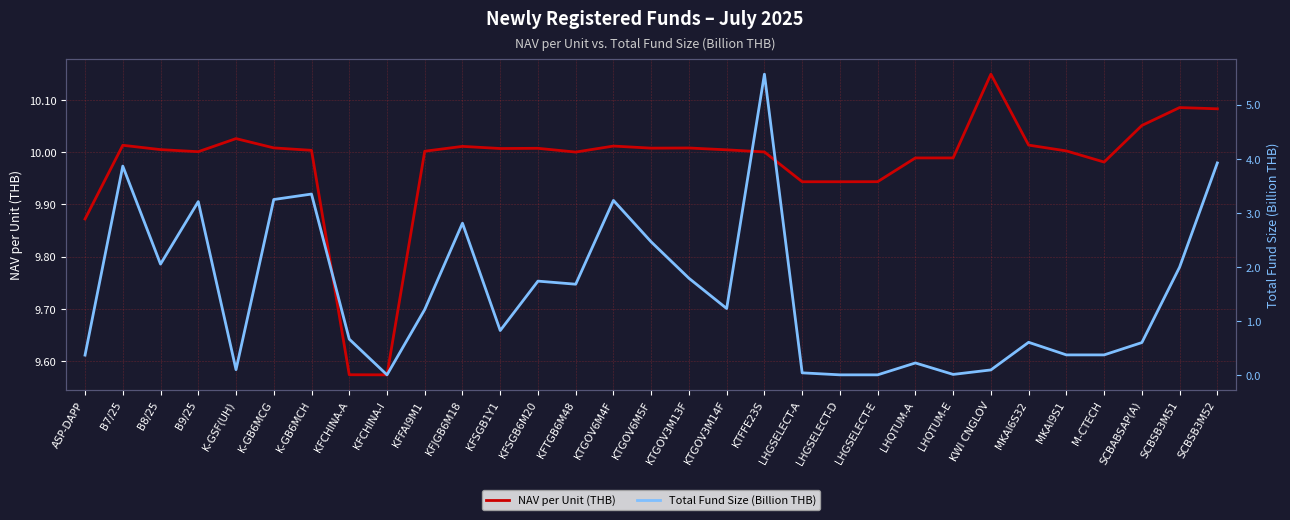

What is the sum of all Total NAV (Billion THB) values?

47.5